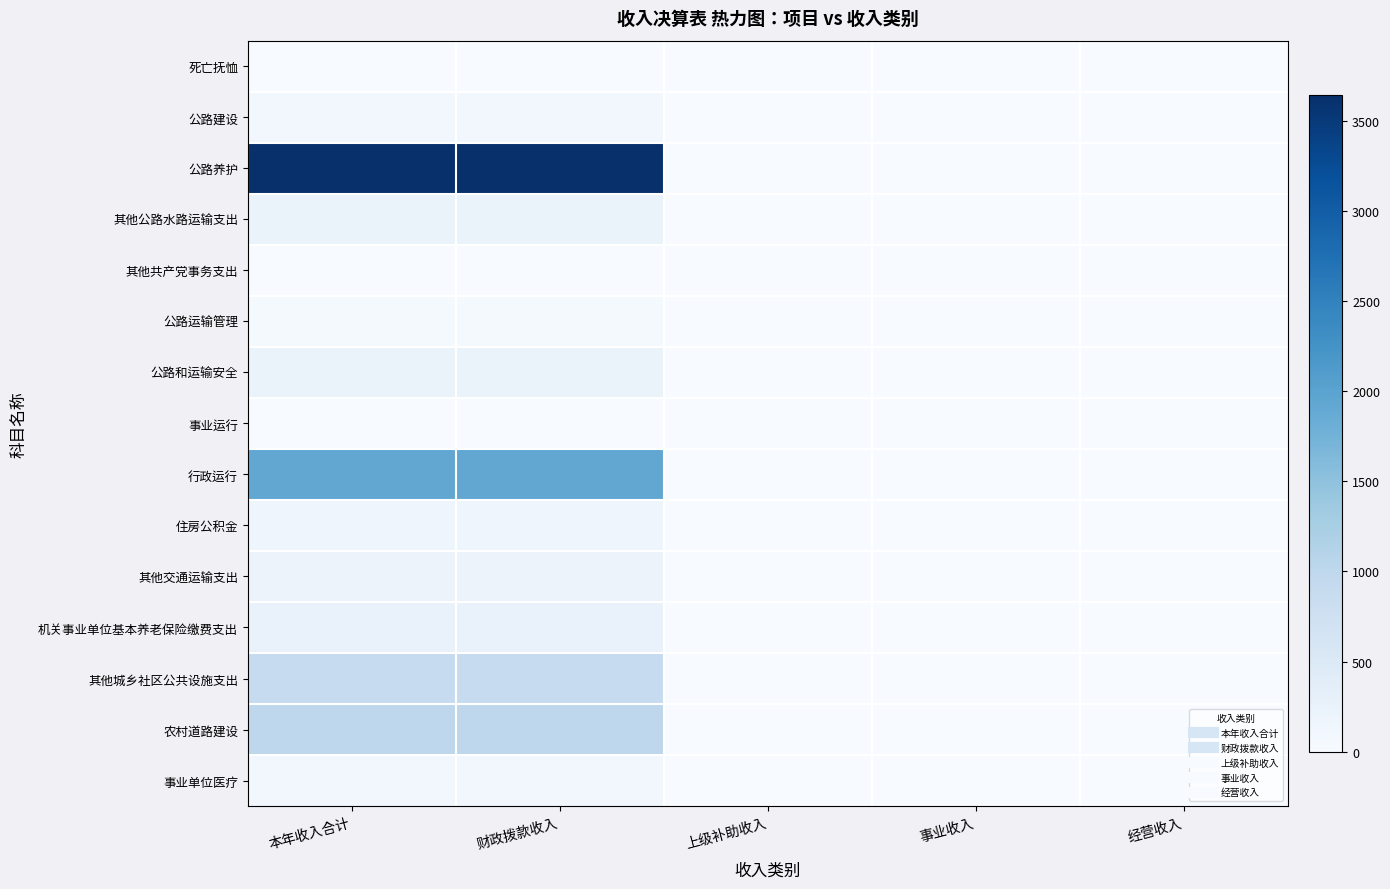

At 上级补助收入, list the series in order from largest to smallest.

死亡抚恤, 公路建设, 公路养护, 其他公路水路运输支出, 其他共产党事务支出, 公路运输管理, 公路和运输安全, 事业运行, 行政运行, 住房公积金, 其他交通运输支出, 机关事业单位基本养老保险缴费支出, 其他城乡社区公共设施支出, 农村道路建设, 事业单位医疗